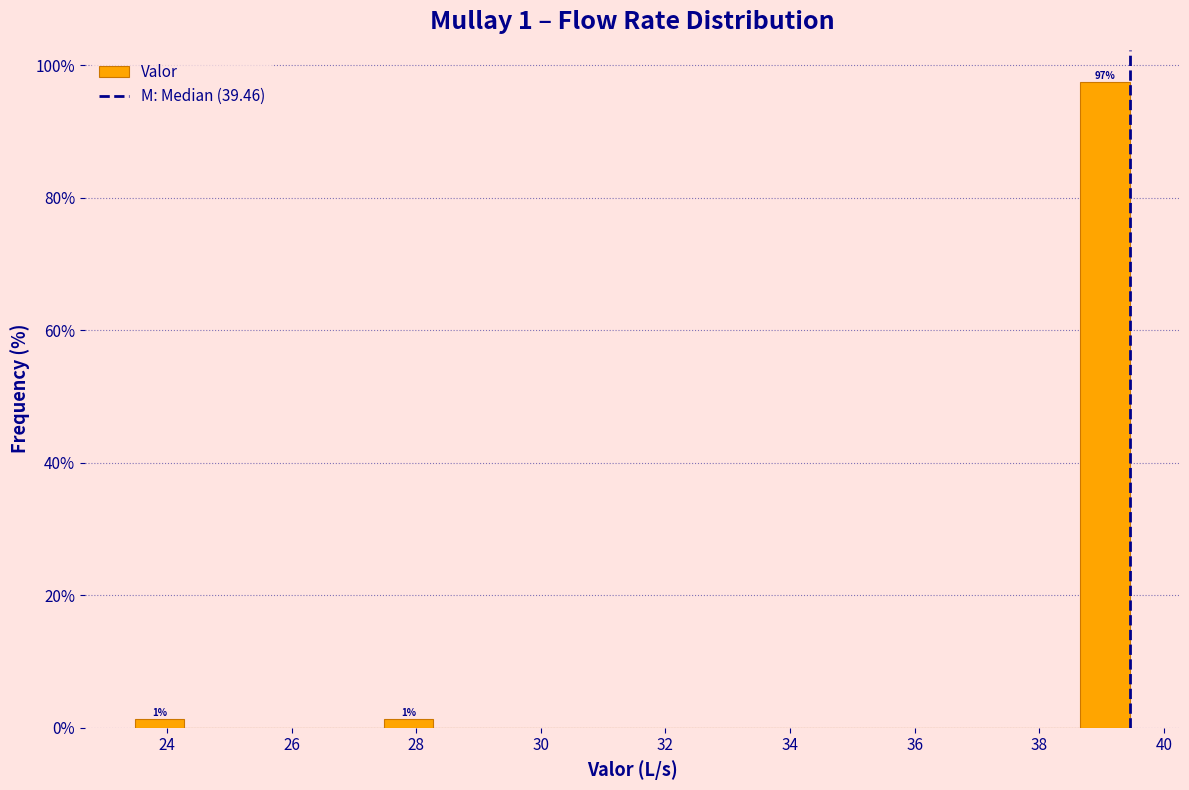

Read against the x-axis, roughly where is the centre of the tallest bar?

39.0